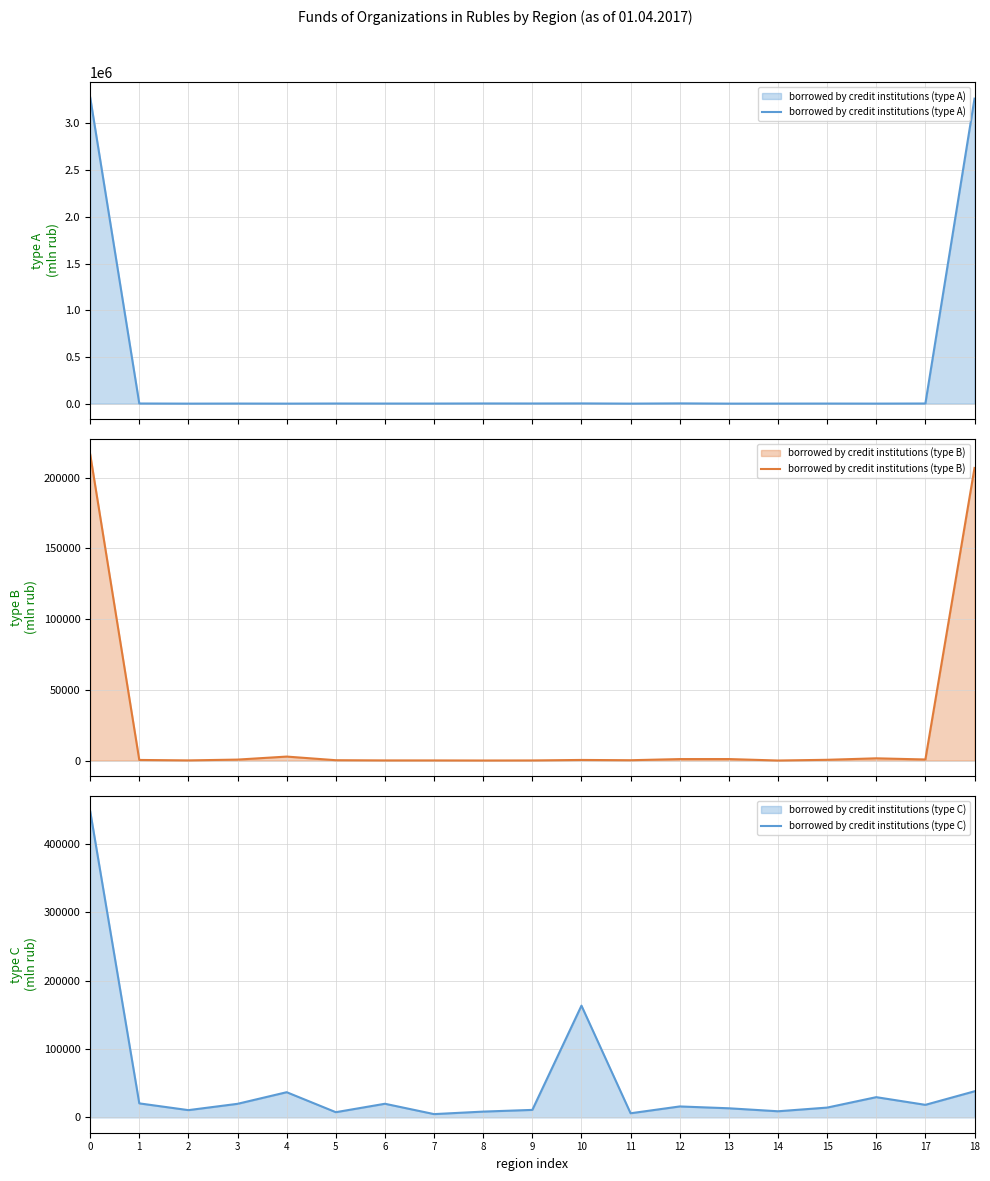

What is the difference between the maximum and minimum values in the borrowed by credit institutions (type C) series?

443292